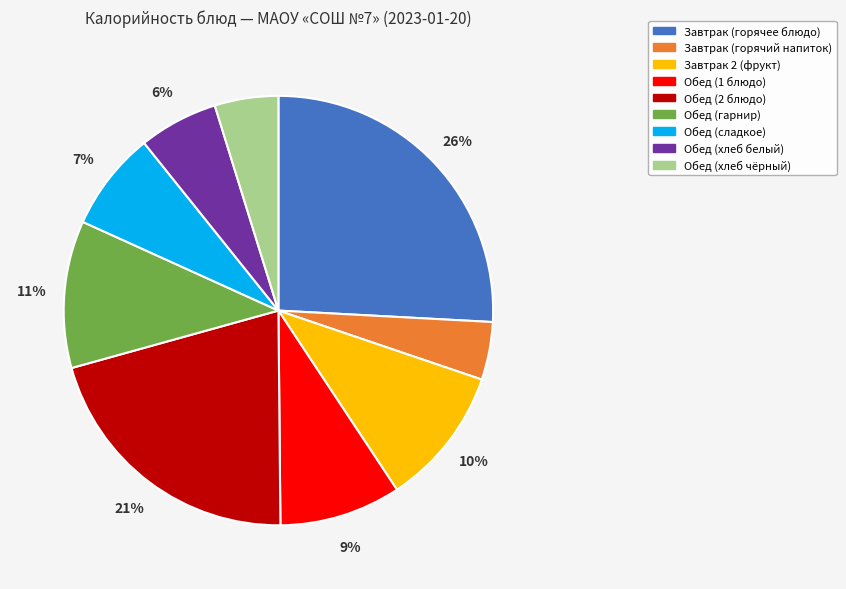

To the nearest percent, what is the average slice percentage?

11%